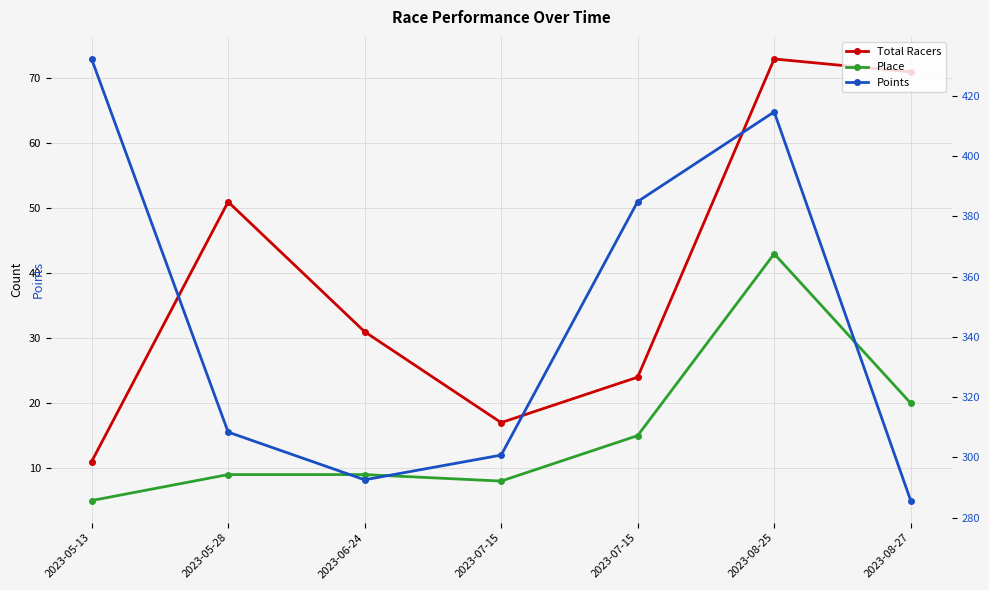

Is it true that Total Racers equals 3.2 at 2023-05-13?

False